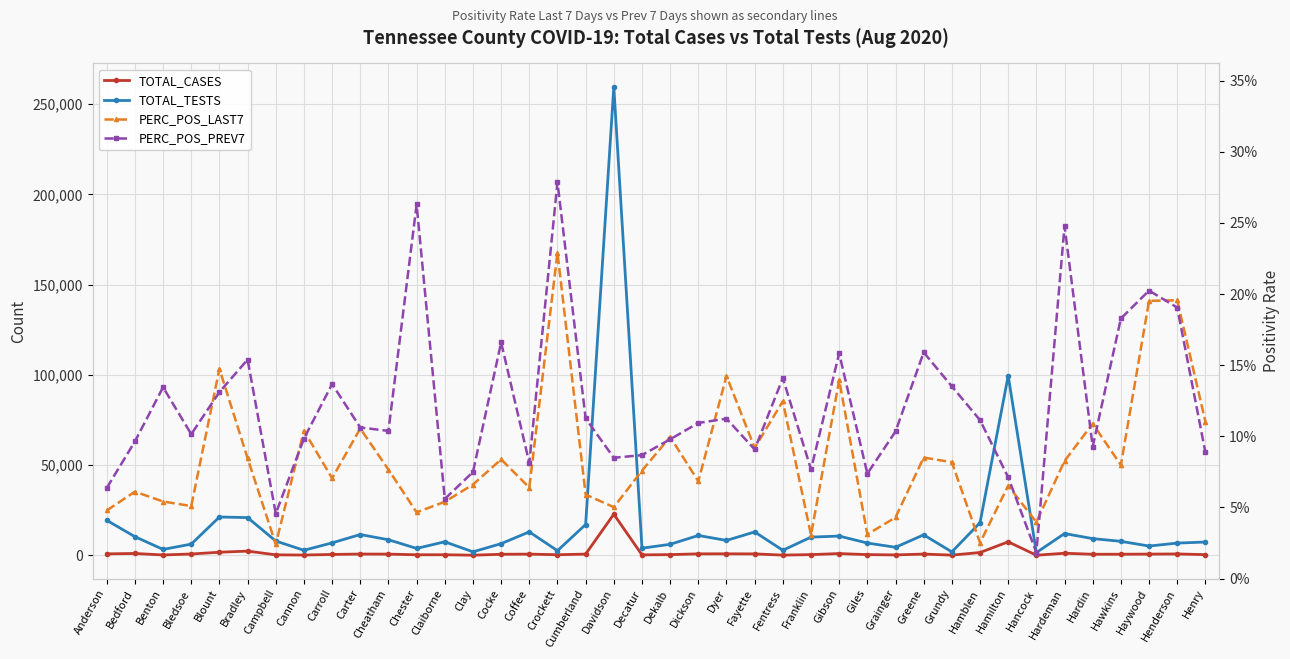

True or false: TOTAL_TESTS has a value of 8666.0 at Cheatham.

True